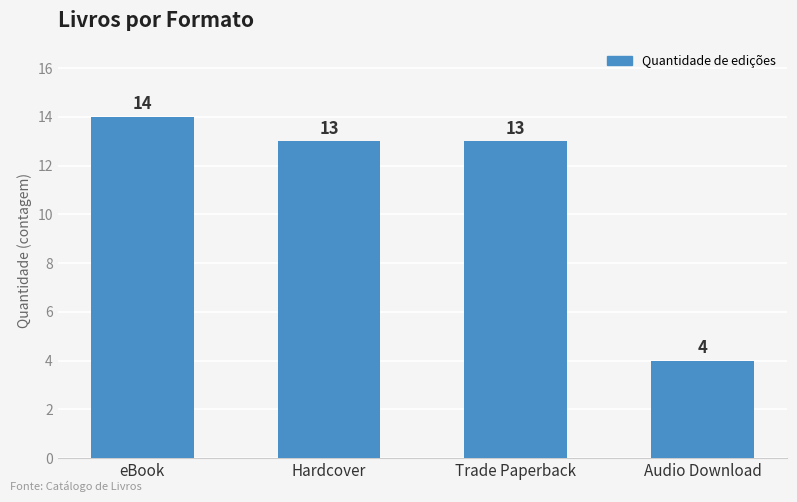

What is the change in value from Trade Paperback to Audio Download?

-9